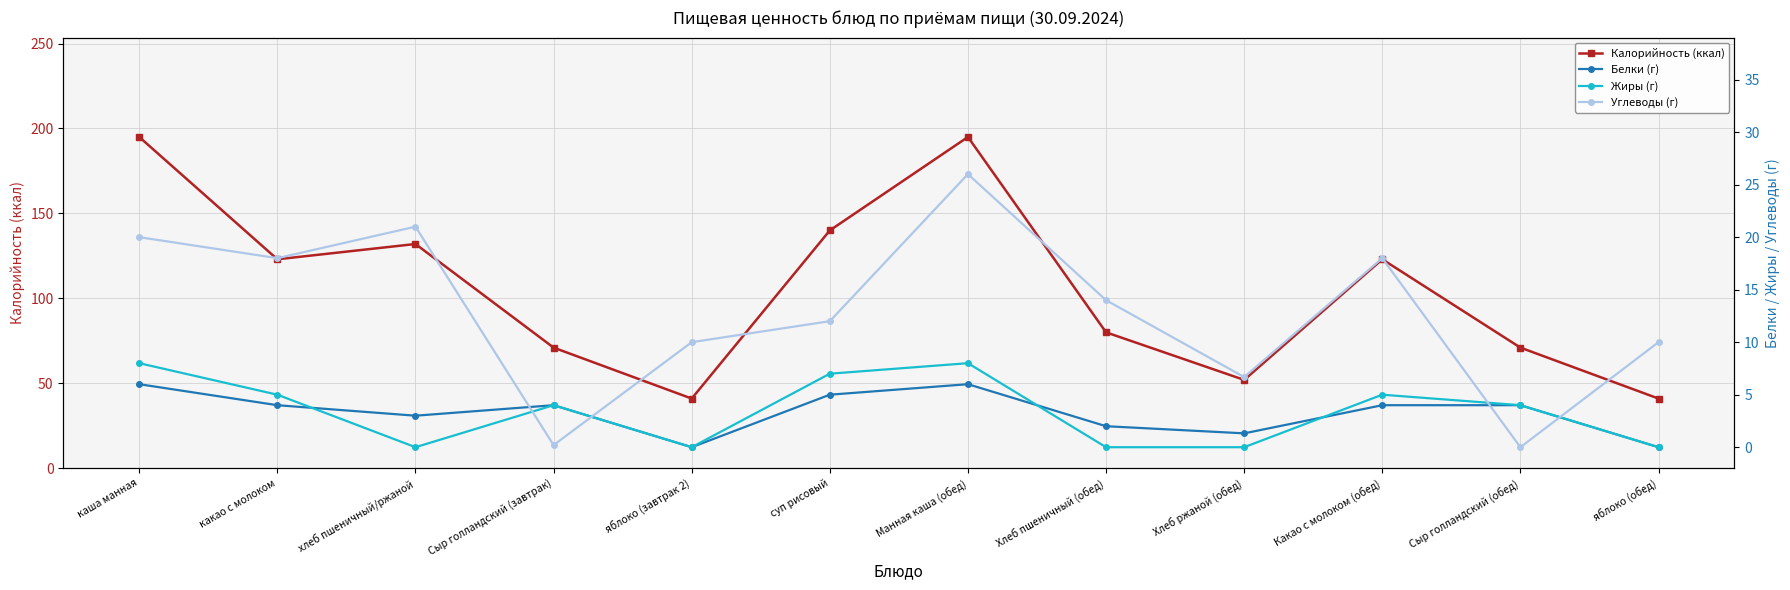

List the labels in order of Углеводы (г) value, largest first.

Манная каша (обед), хлеб пшеничный/ржаной, каша манная, какао с молоком, Какао с молоком (обед), Хлеб пшеничный (обед), суп рисовый, яблоко (завтрак 2), яблоко (обед), Хлеб ржаной (обед), Сыр голландский (завтрак), Сыр голландский (обед)